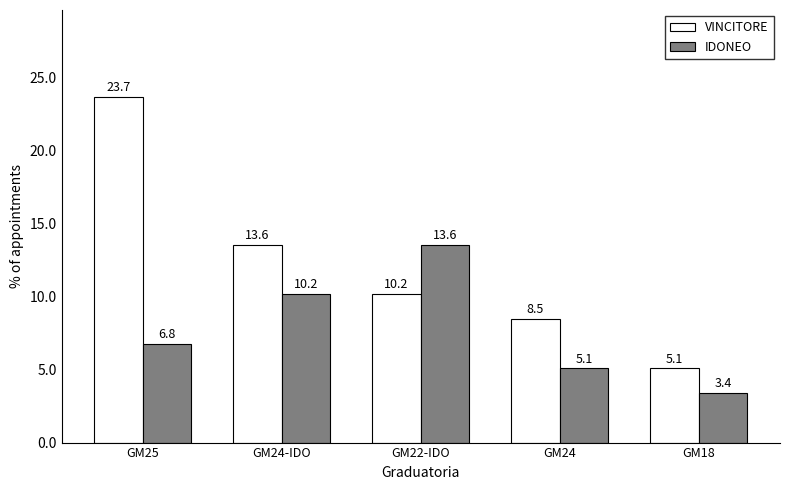

What is the difference between the second highest and second lowest values in the VINCITORE series?

5.1